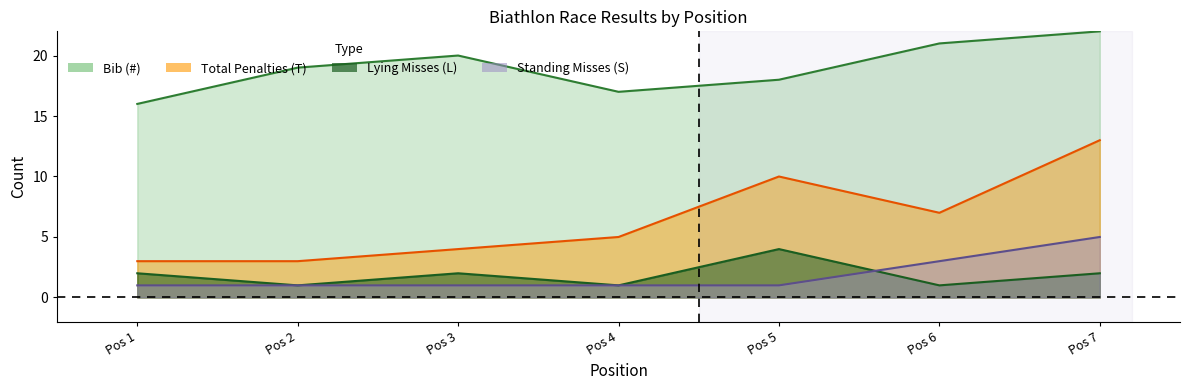

What are all the series names shown in the legend?

Bib (#), Total Penalties (T), Lying Misses (L), Standing Misses (S)